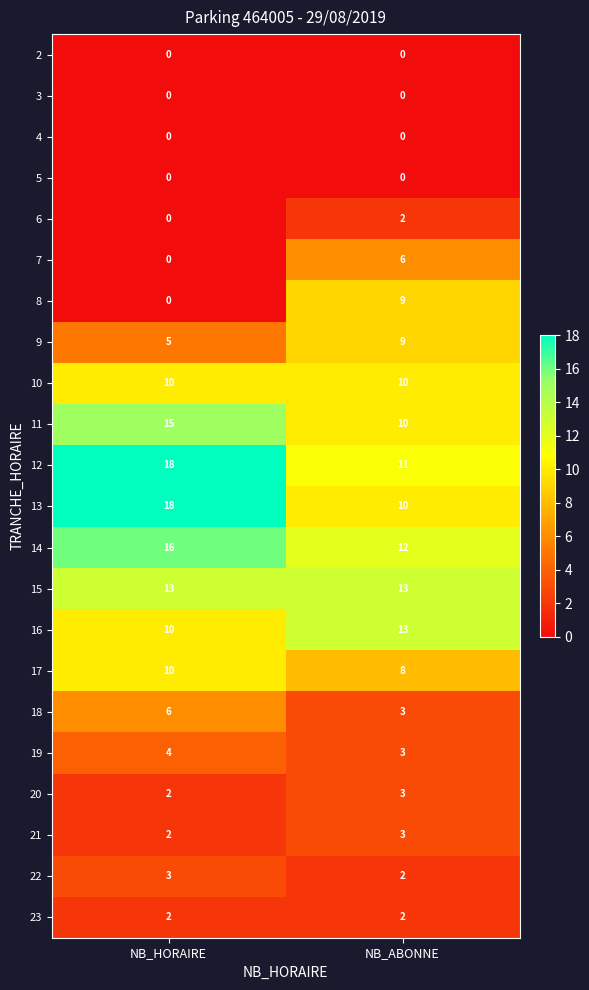

At which category does the chart reach its peak across all series?

NB_HORAIRE